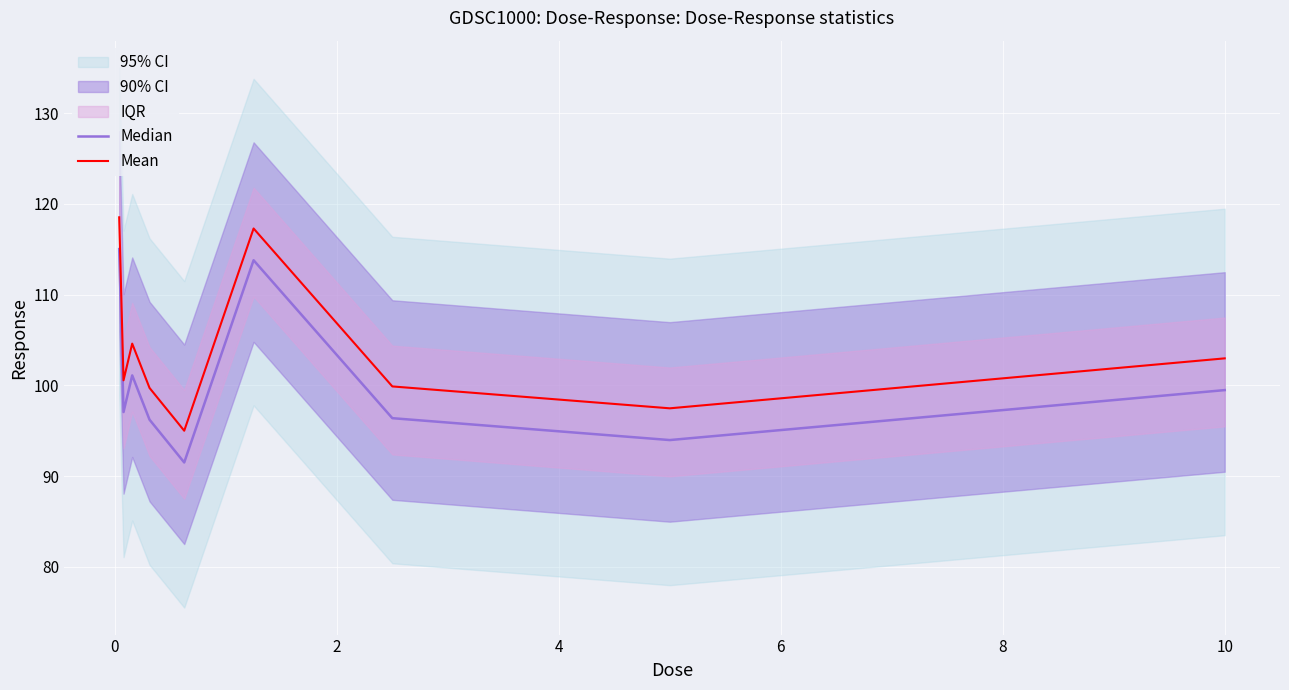

True or false: Median and Mean intersect in this chart.

False